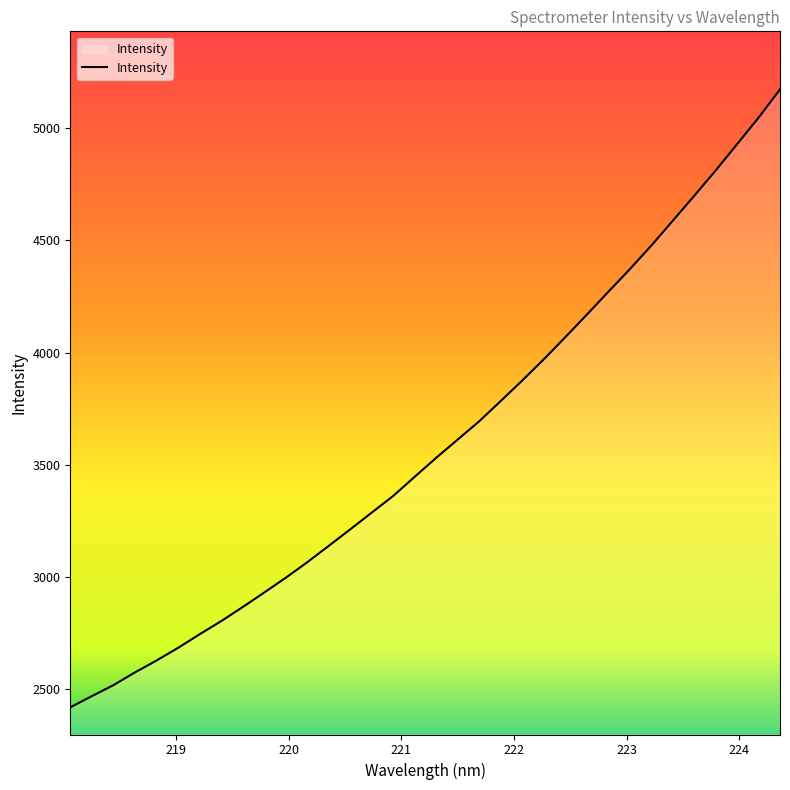

What is the greatest value displayed?

5173.0